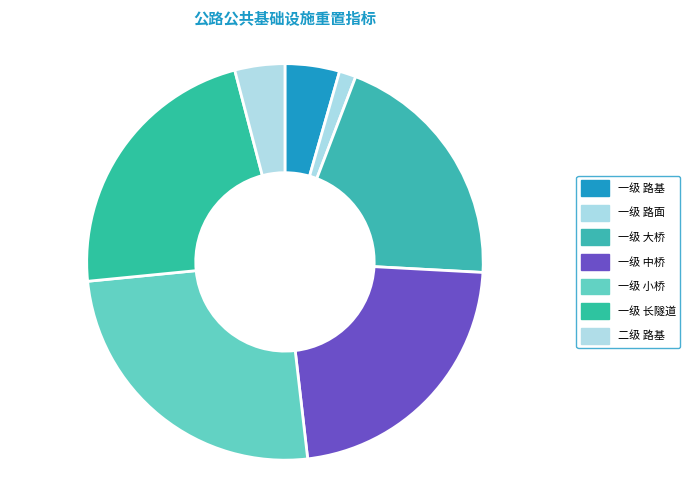

Is there a majority slice in this chart?

No